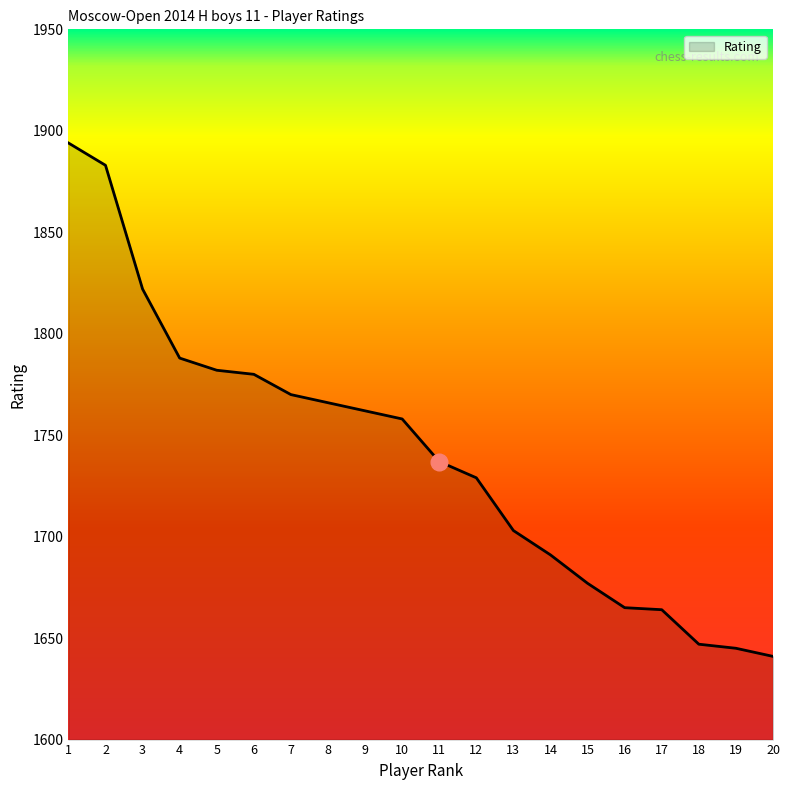

What is the difference between the values at 12 and 10?

29